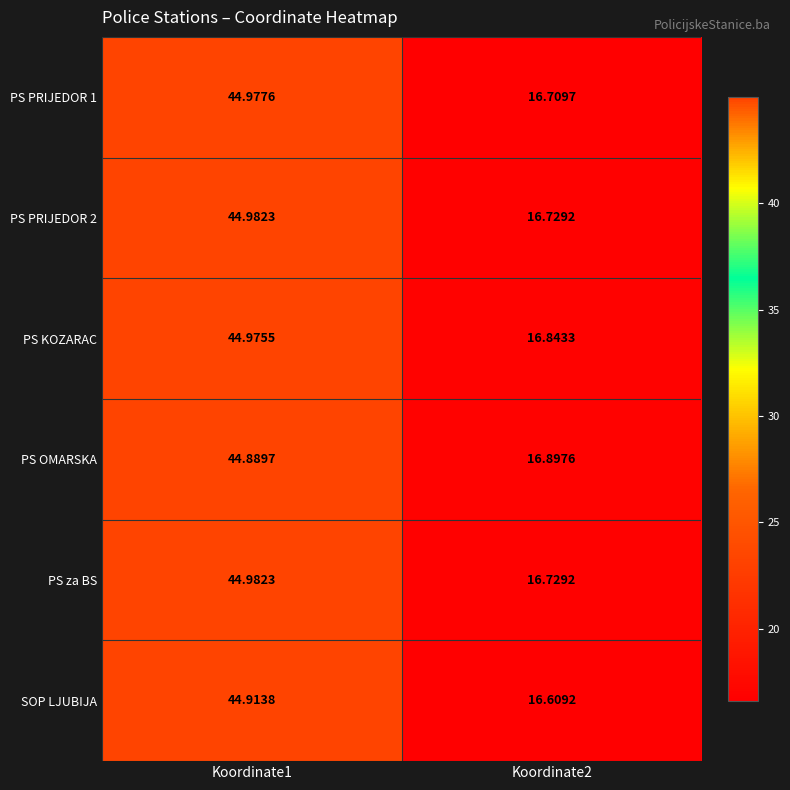

How many categories are shown in the chart?

2